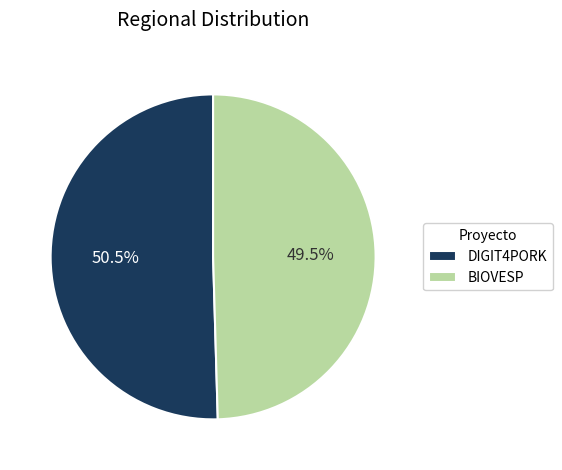

Does DIGIT4PORK account for over 50% of the chart?

Yes